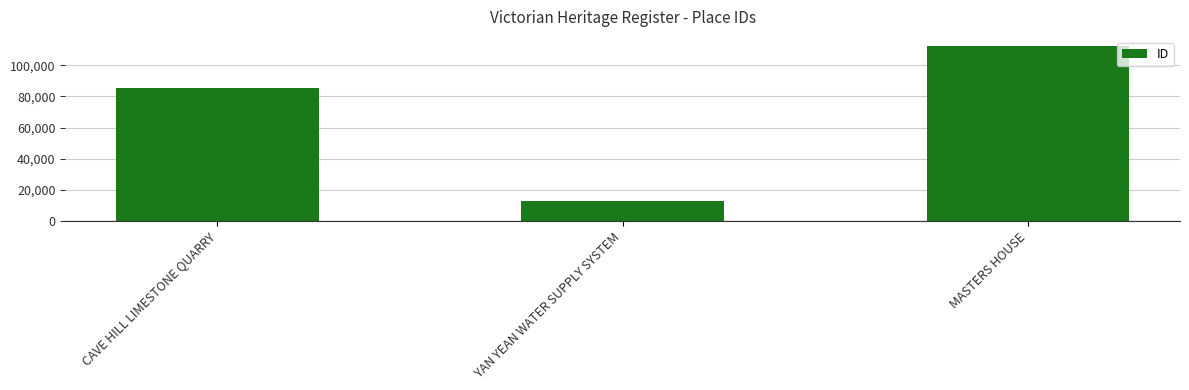

What is the difference between the maximum and second lowest values?

27229